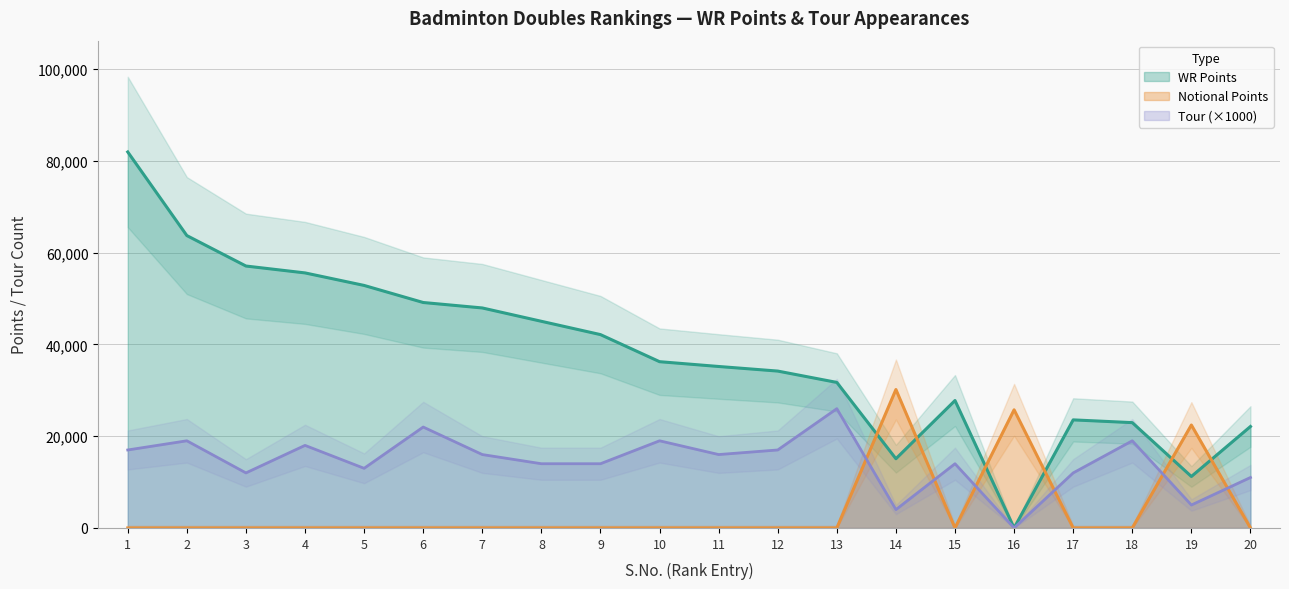

The value of Tour at 6 is 32505. True or false?

False